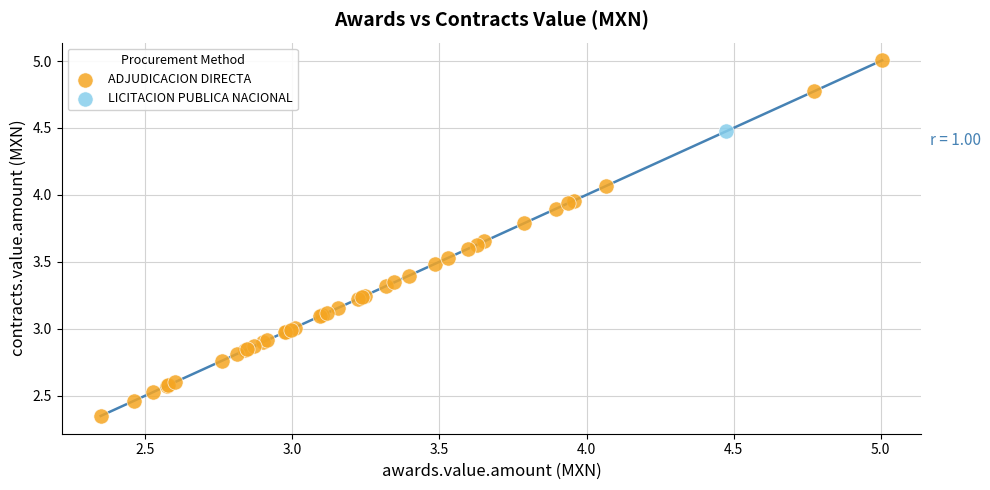

What are all the series names shown in the legend?

ADJUDICACION DIRECTA, LICITACION PUBLICA NACIONAL